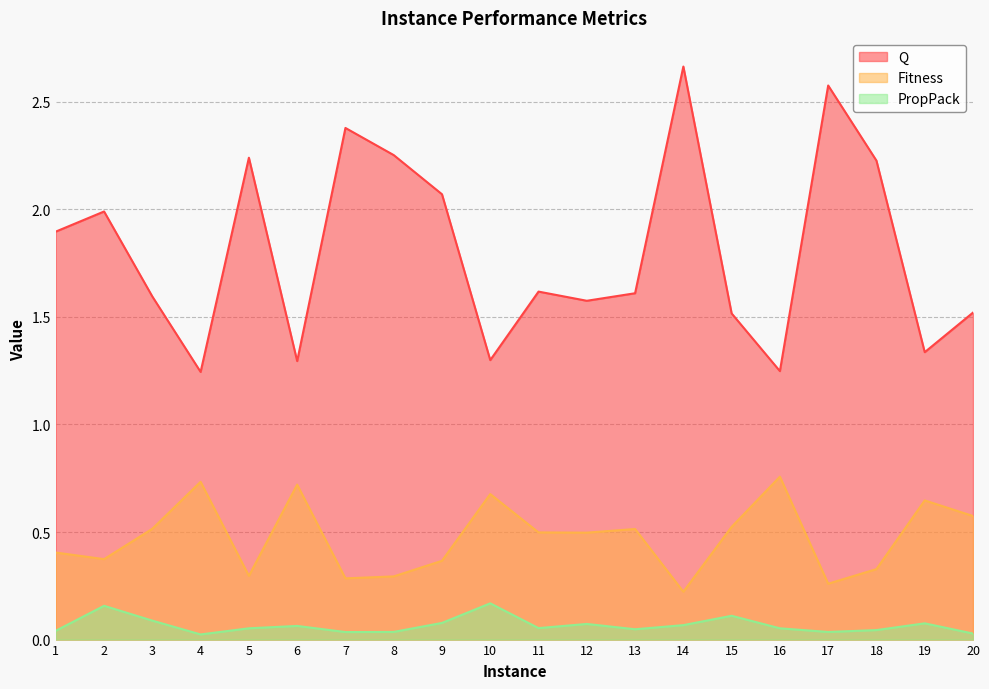

Does the chart have visible grid lines?

Yes